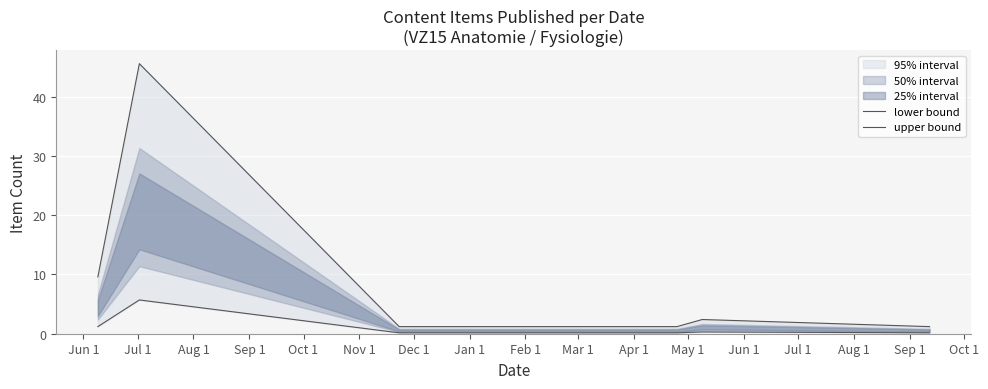

Which series has the largest range (max minus min)?

upper bound